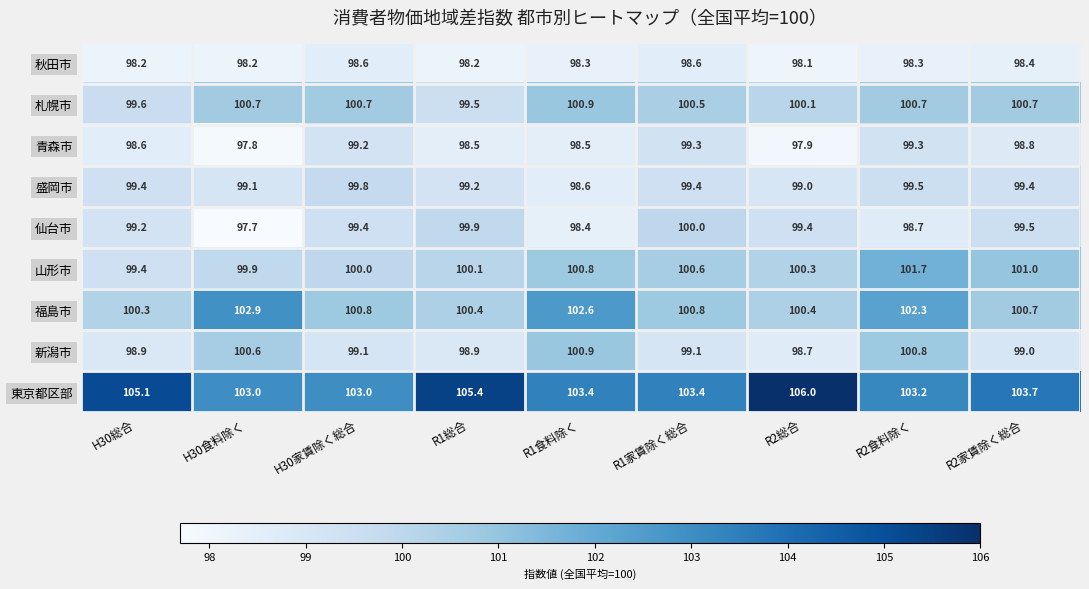

How many series are shown in this chart?

9